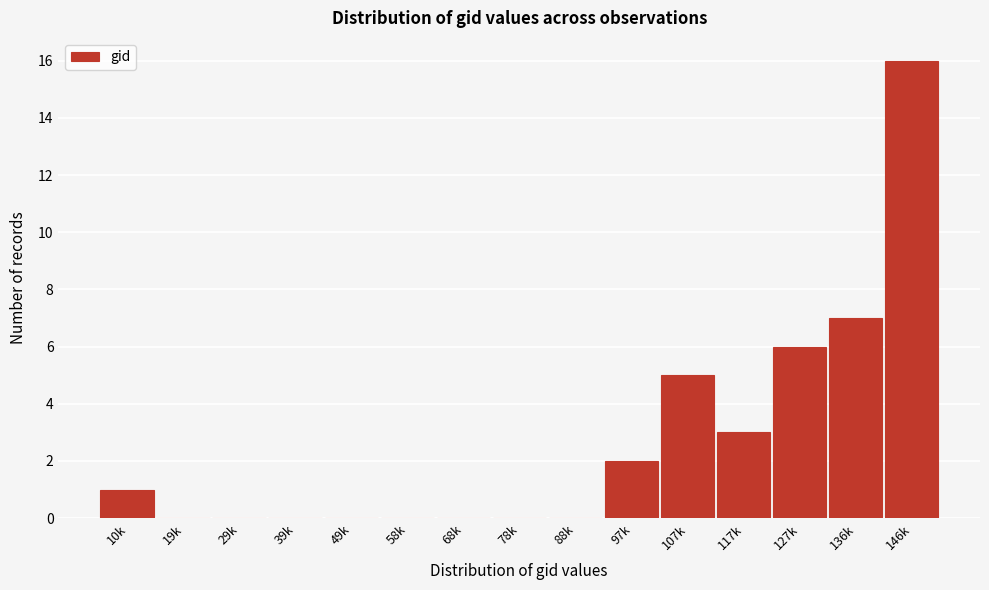

Reading right to left, list all the values displayed in this chart.

146k=16	136k=7	127k=6	117k=3	107k=5	97k=2	88k=0	78k=0	68k=0	58k=0	49k=0	39k=0	29k=0	19k=0	10k=1